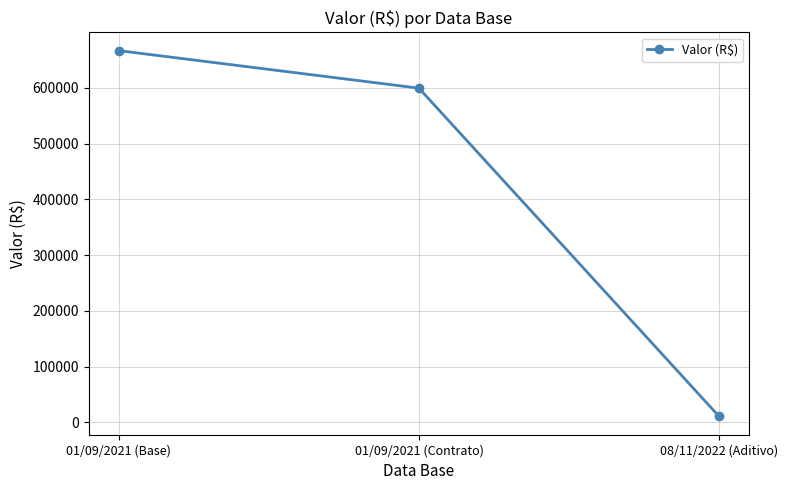

What is the difference between the second highest and minimum values?

588887.9